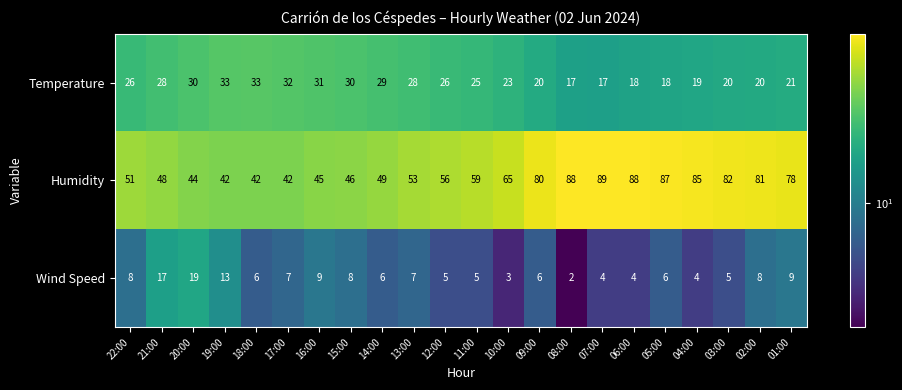

How many distinct data groups are displayed?

3